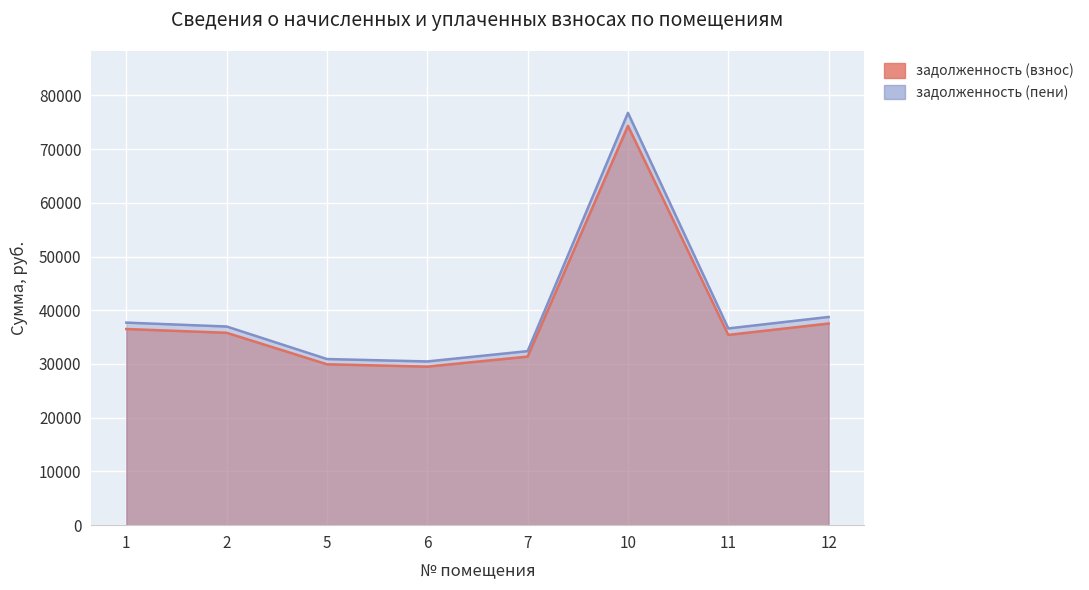

Rank the series at 11 from highest to lowest value.

задолженность (пени), задолженность (взнос)